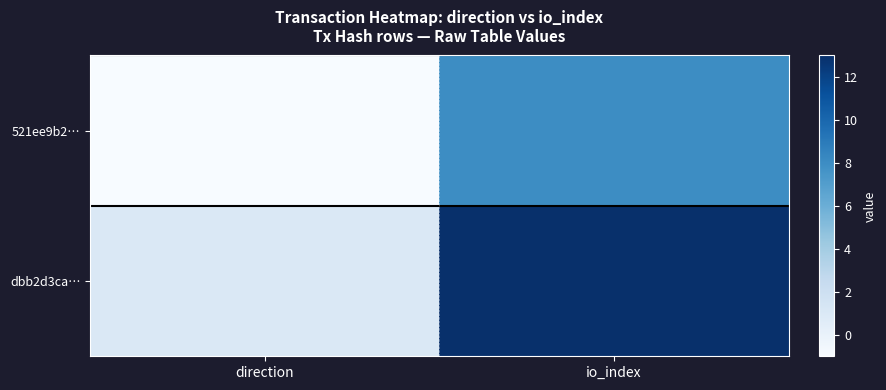

Reading left to right, extract all data points from this chart.

521ee9b2…: direction=-1	io_index=8
dbb2d3ca…: direction=1	io_index=13